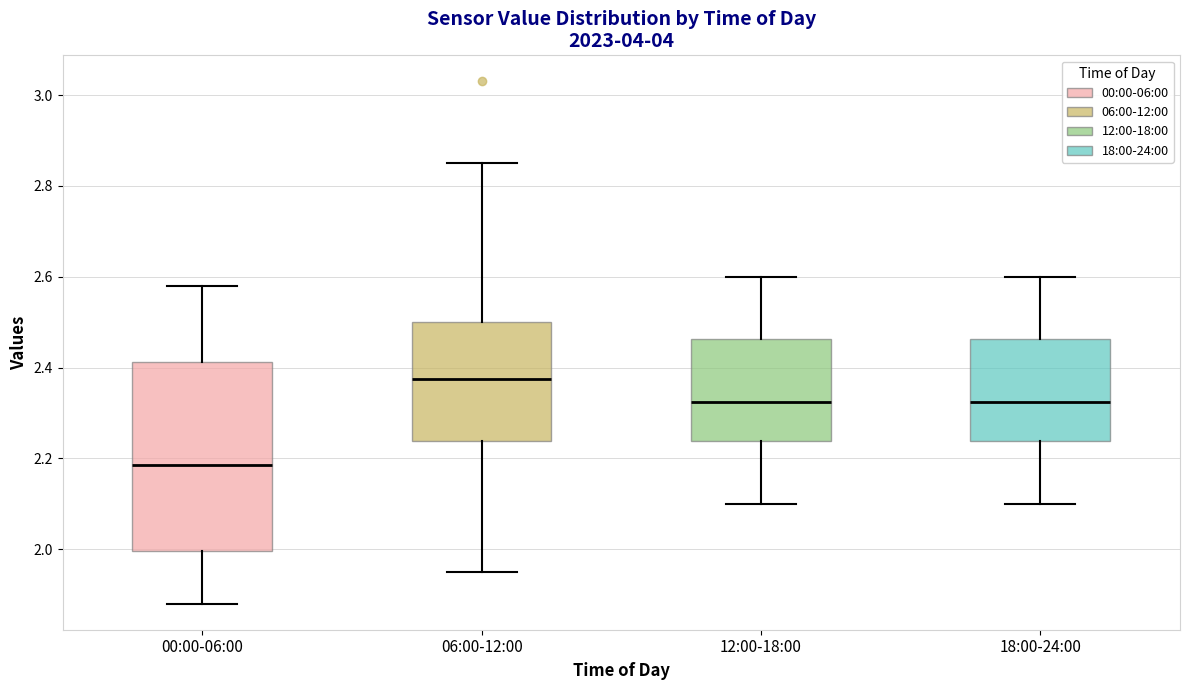

Reading left to right, read every box against the y-axis: the position of its median line, the range the box covers, and the ends of its whiskers. The values are not printed on the chart, so give them approximately, as read against the axis.

00:00-06:00: median 2.18, box 2.00 to 2.42, whiskers 1.88 to 2.58
06:00-12:00: median 2.38, box 2.24 to 2.50, whiskers 1.96 to 2.86
12:00-18:00: median 2.32, box 2.24 to 2.46, whiskers 2.10 to 2.60
18:00-24:00: median 2.32, box 2.24 to 2.46, whiskers 2.10 to 2.60